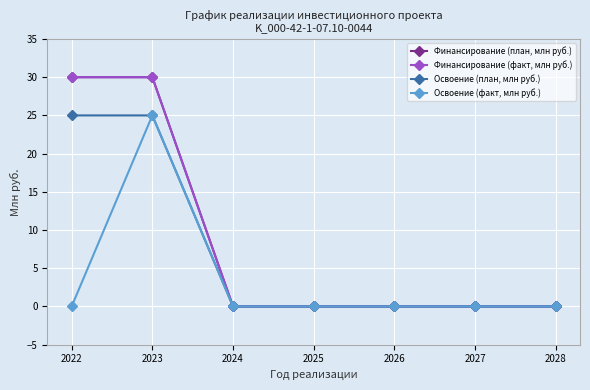

True or false: Финансирование (факт, млн руб.) has a value of 0 at 2028.

True